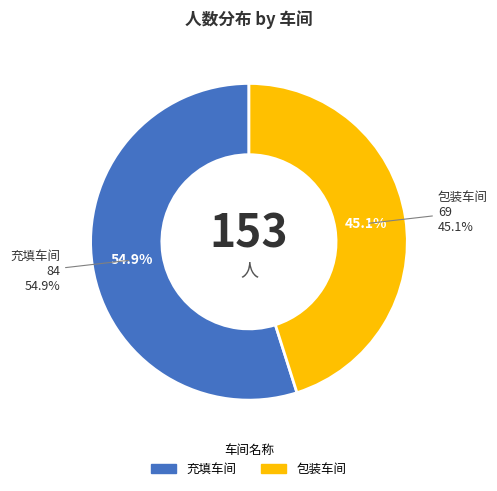

The 包装车间 slice represents 57% of the pie. True or false?

False